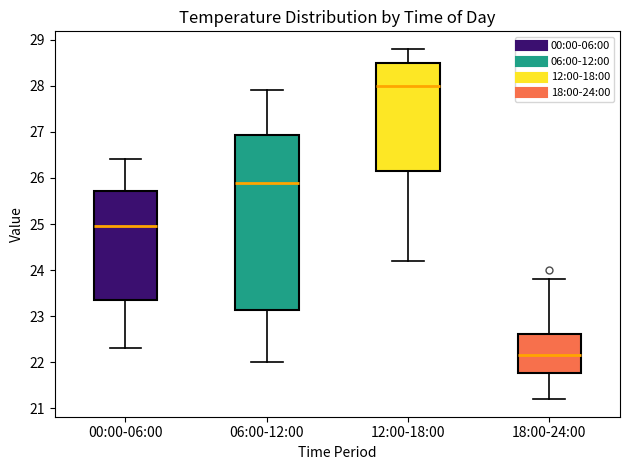

Which box has the lowest median line?

18:00-24:00